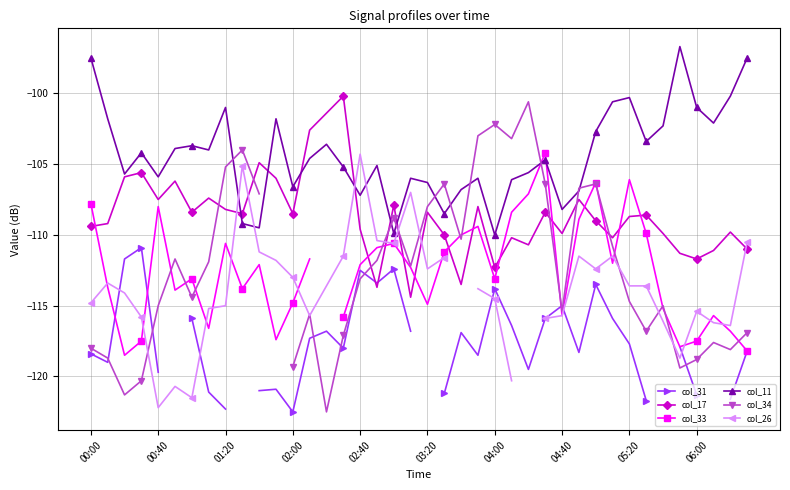

How many interior local peaks does the col_34 series have?

10